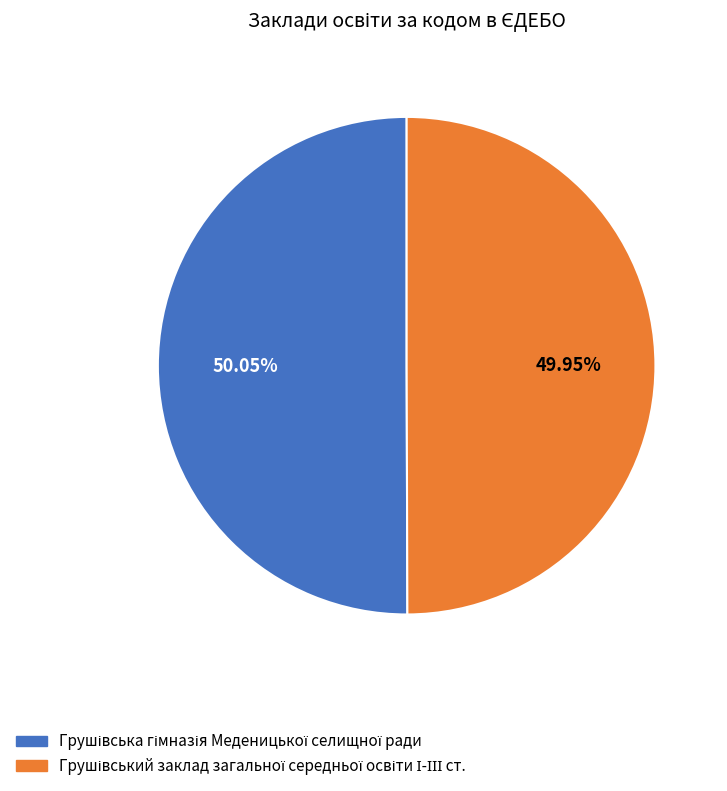

Is there a majority slice in this chart?

Yes